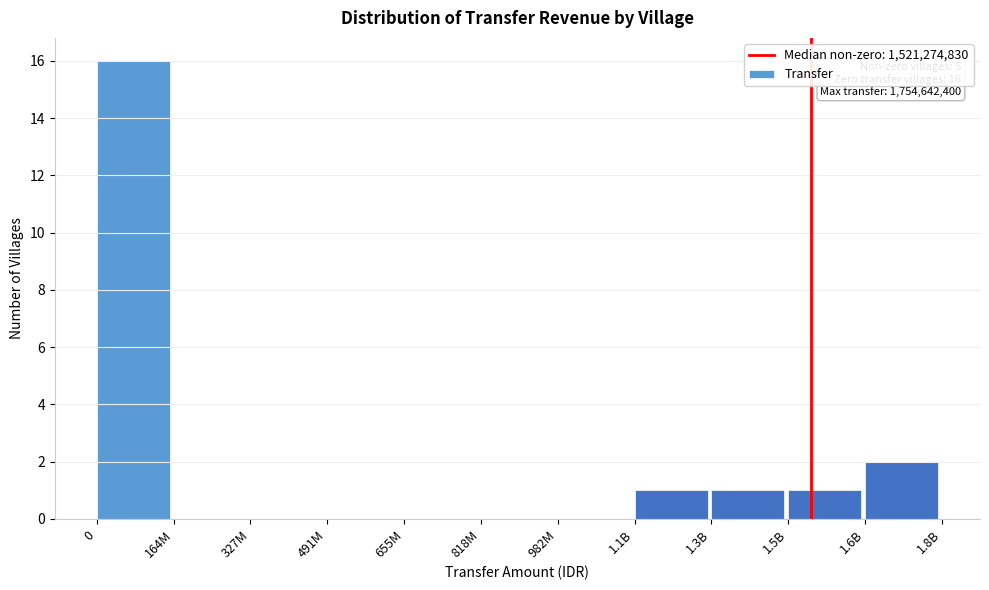

Reading left to right, extract all data points from this chart.

0=16	164M=0	327M=0	491M=0	655M=0	818M=0	982M=0	1.1B=1	1.3B=1	1.5B=1	1.6B=2